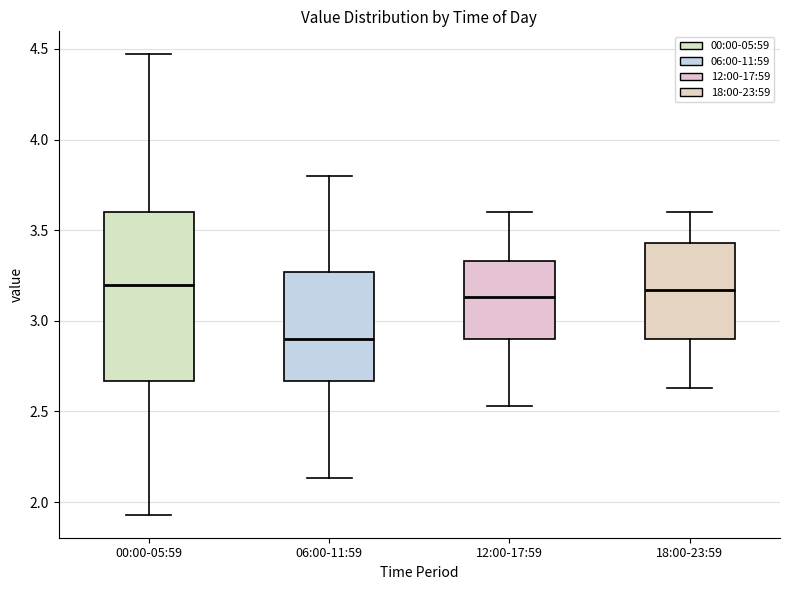

Reading left to right, read every box against the y-axis: the position of its median line, the range the box covers, and the ends of its whiskers. The values are not printed on the chart, so give them approximately, as read against the axis.

00:00-05:59: median 3.20, box 2.65 to 3.60, whiskers 1.95 to 4.45
06:00-11:59: median 2.90, box 2.65 to 3.25, whiskers 2.15 to 3.80
12:00-17:59: median 3.15, box 2.90 to 3.35, whiskers 2.55 to 3.60
18:00-23:59: median 3.15, box 2.90 to 3.45, whiskers 2.65 to 3.60